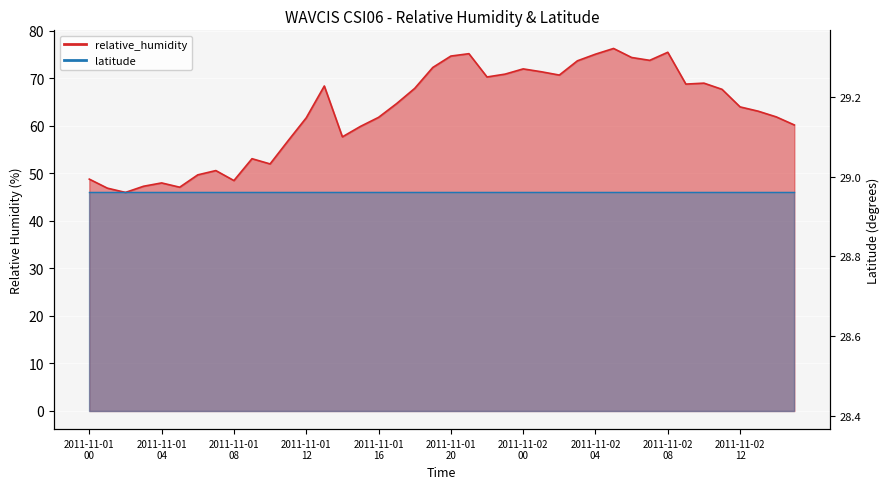

Count the number of categories in the chart.

40